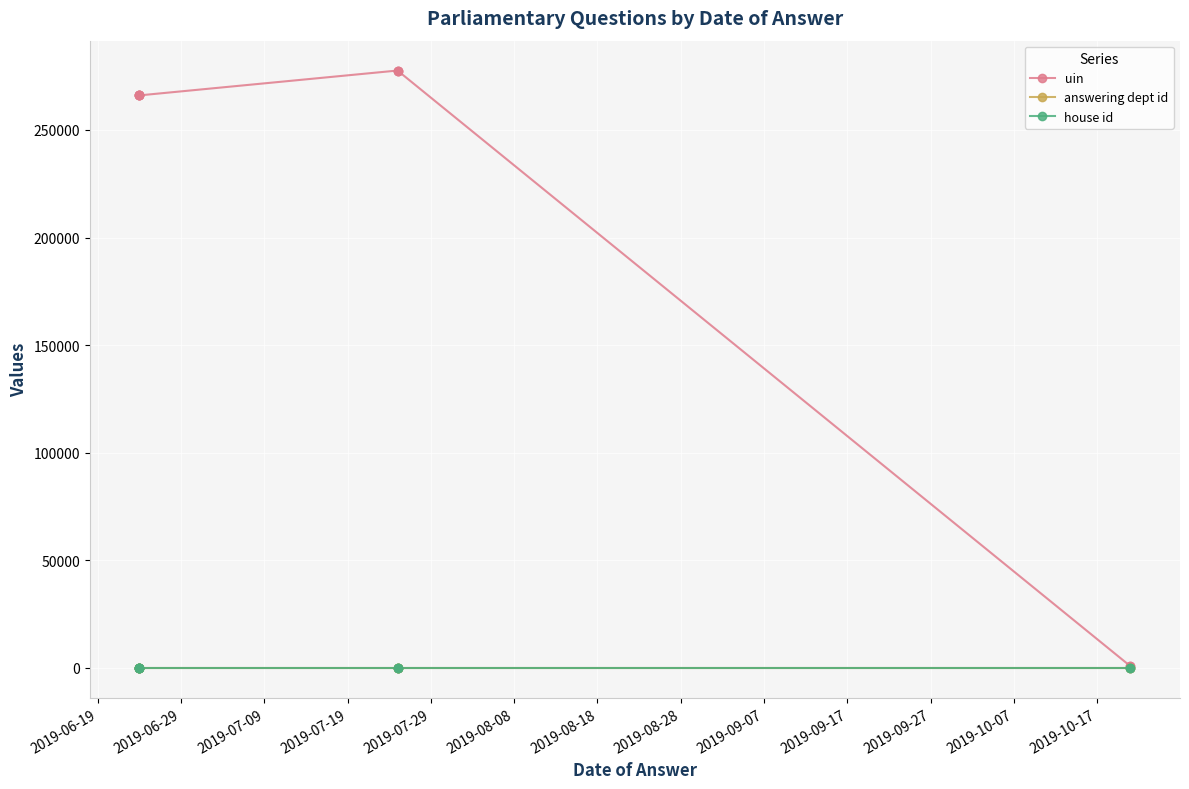

The value of answering dept id at 2019-09-17 is 17. True or false?

True